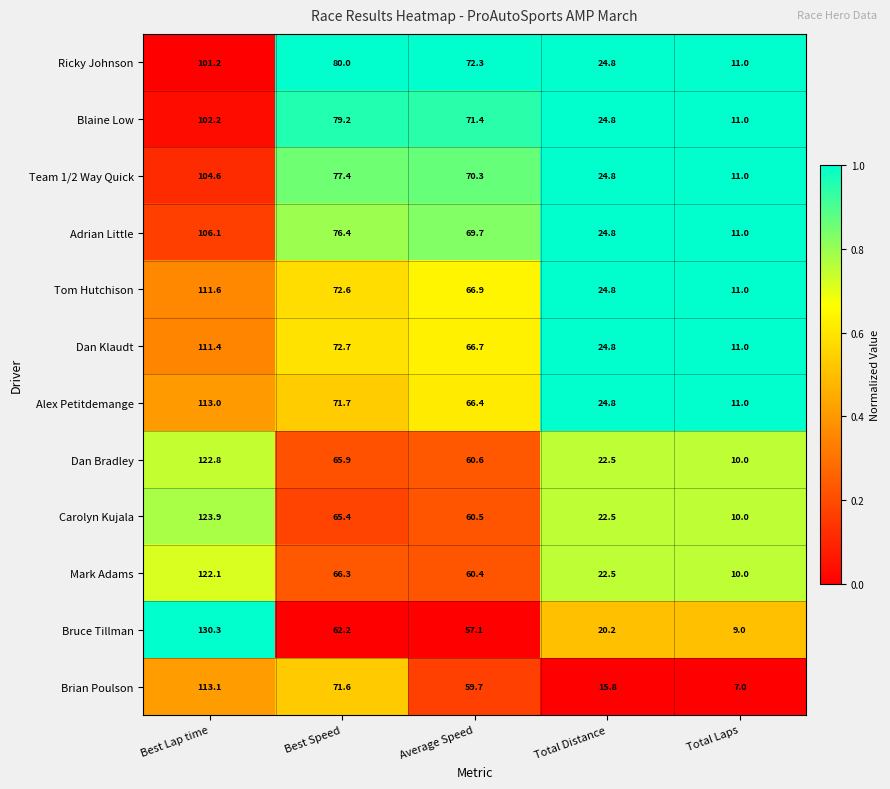

What is the greatest value displayed?

130.3